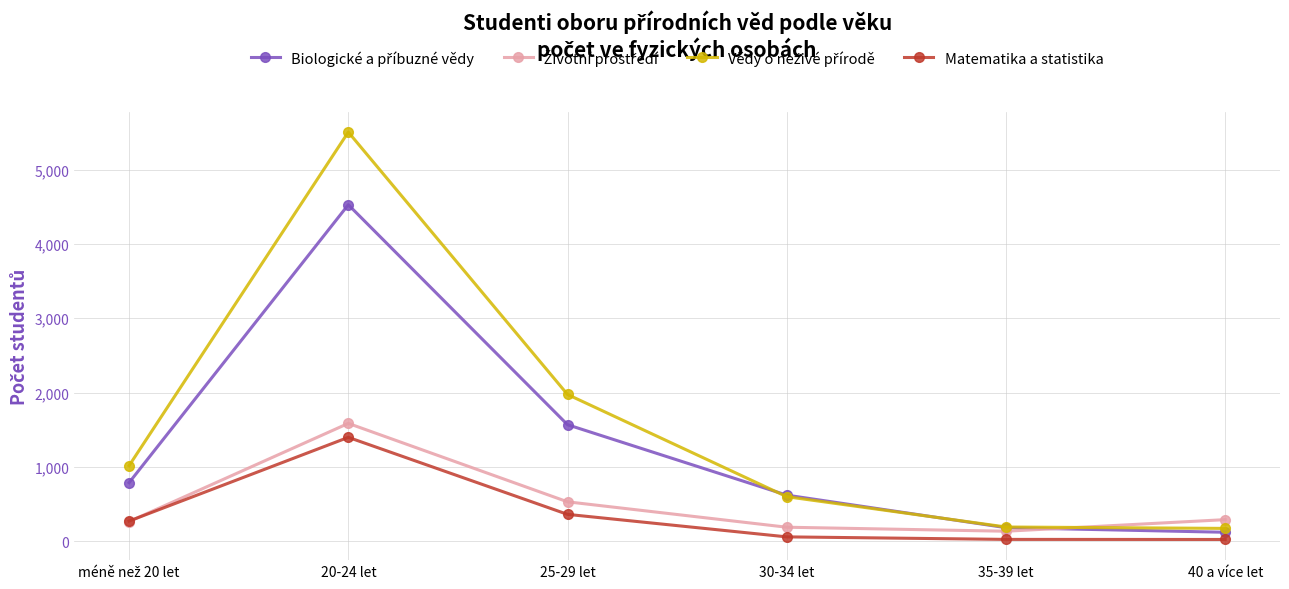

What is the label of the 5th point from the left?

35-39 let